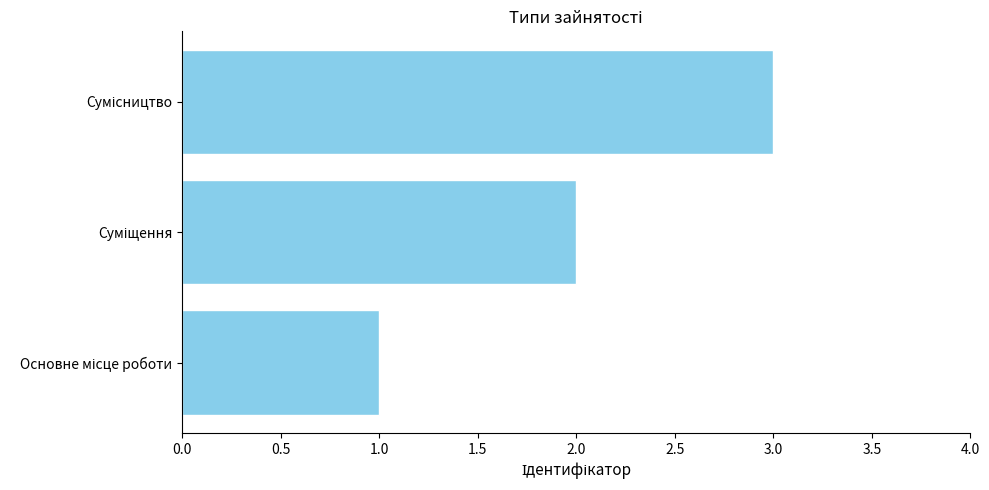

What is the sum of all values?

6